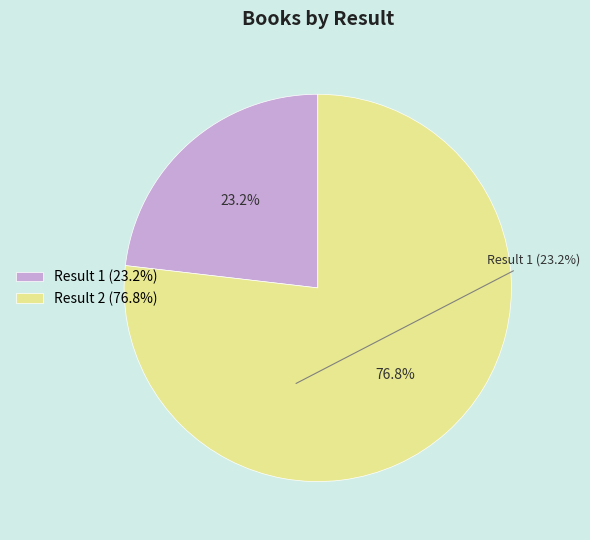

Which has a higher value, Result 2 (76.8%) or Result 1 (23.2%)?

Result 2 (76.8%)